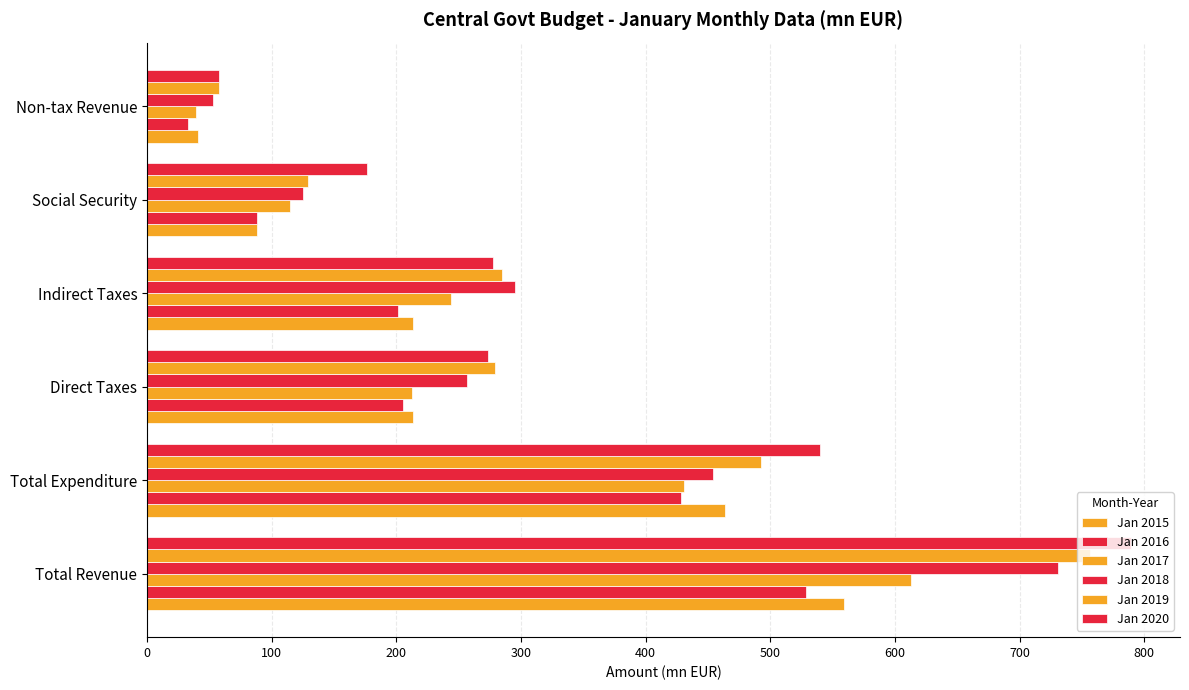

How many data points in Jan 2016 are above 205?

3